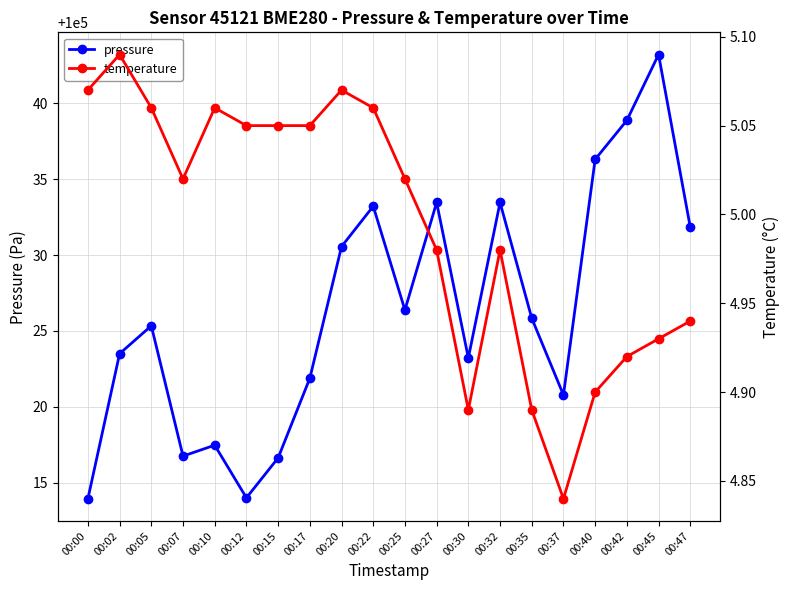

At 00:07, list the series in order from largest to smallest.

pressure, temperature